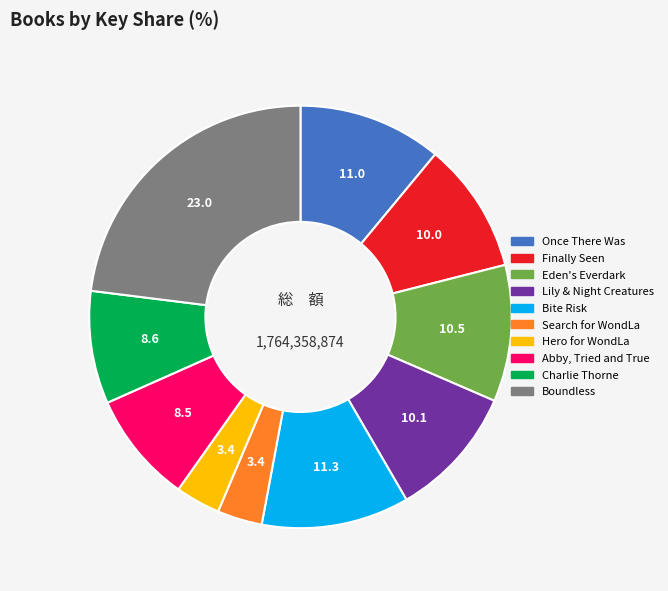

Is there a majority slice in this chart?

No